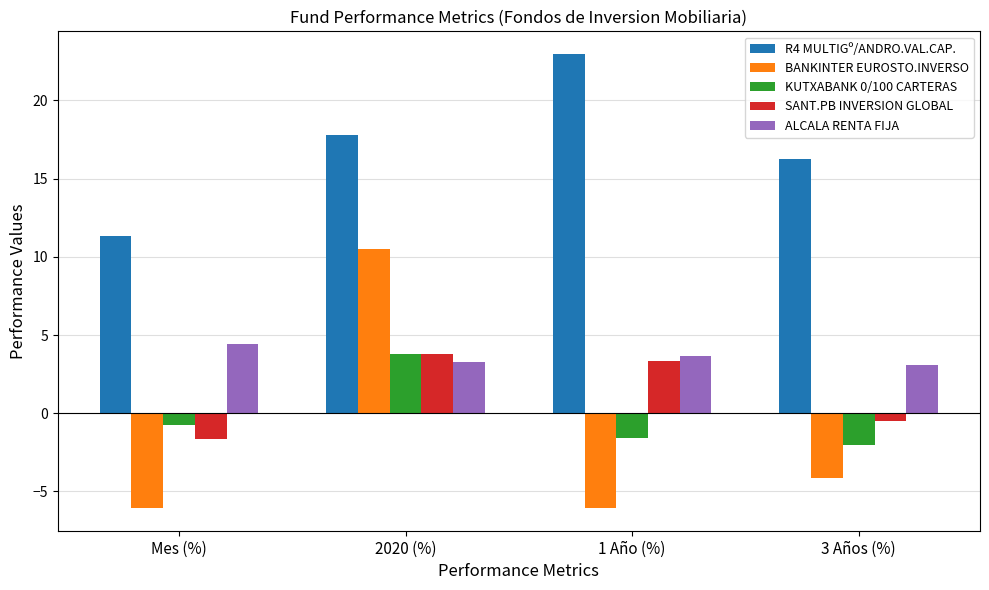

Which series has the largest total across all categories?

R4 MULTIGº/ANDRO.VAL.CAP.